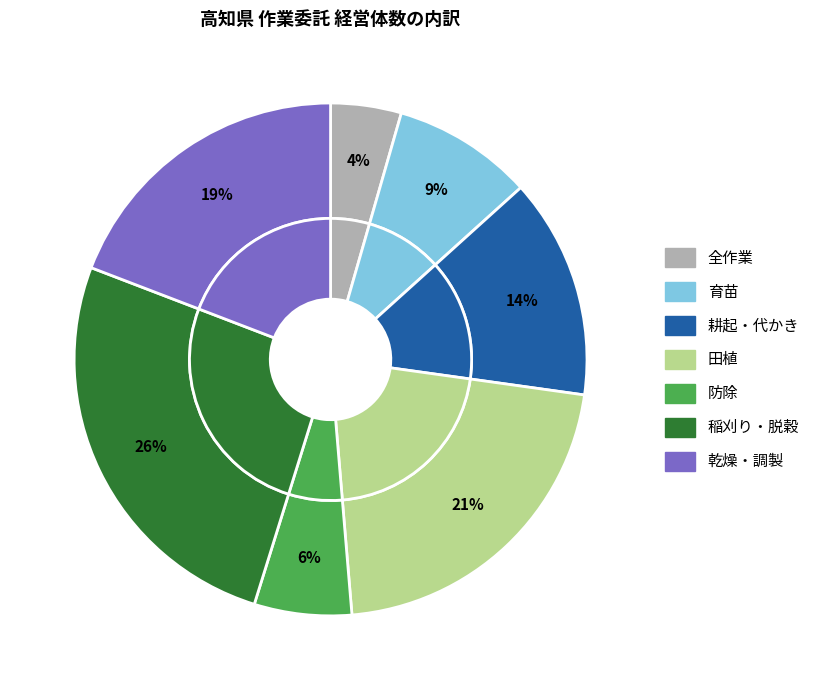

How many slices are in this pie chart?

7